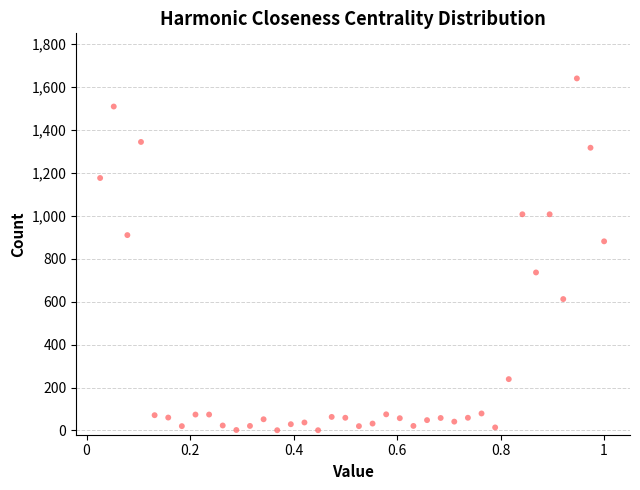

What is the range of Y values (max minus min)?

1639